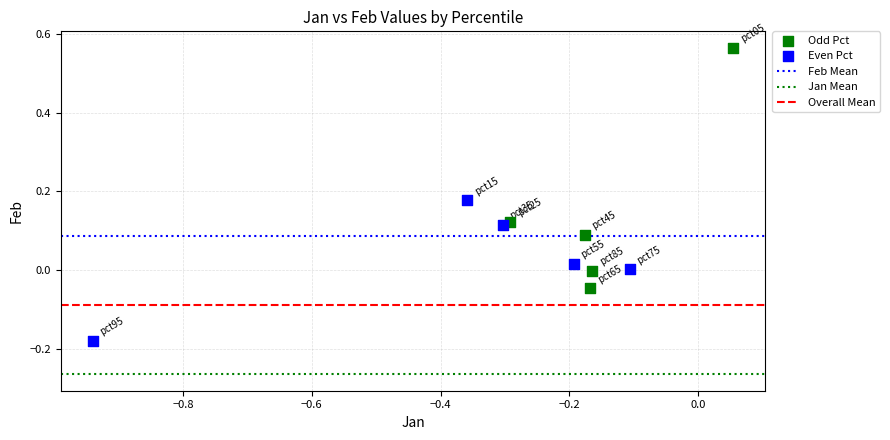

Which series has the widest spread of Y values?

Odd Pct